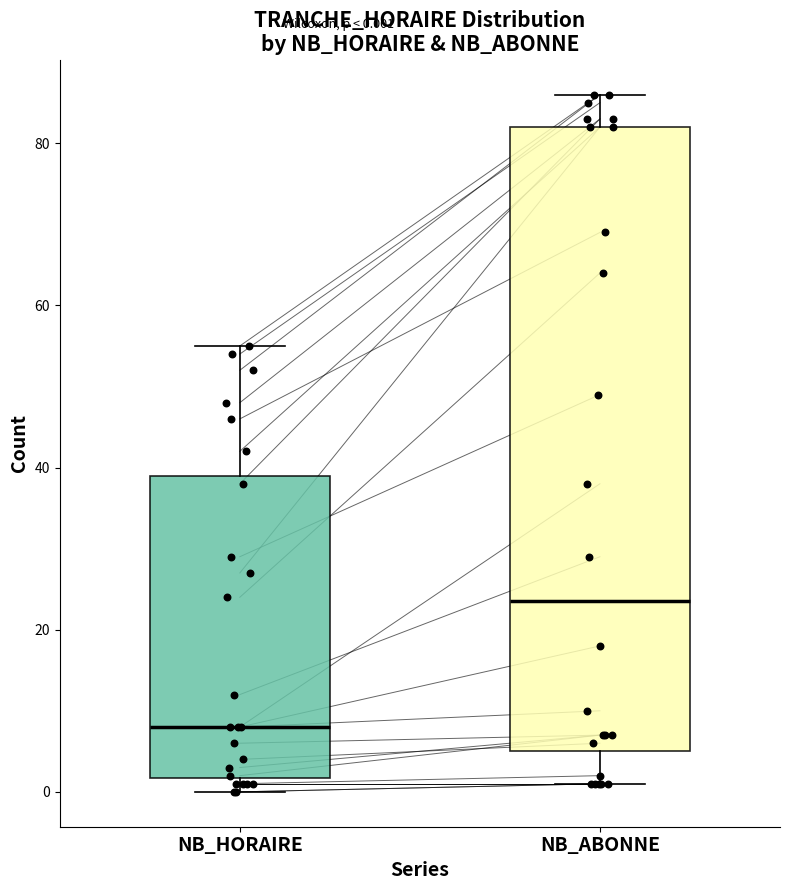

Comparing the boxes themselves (not the whiskers), which one is the tallest?

NB_ABONNE